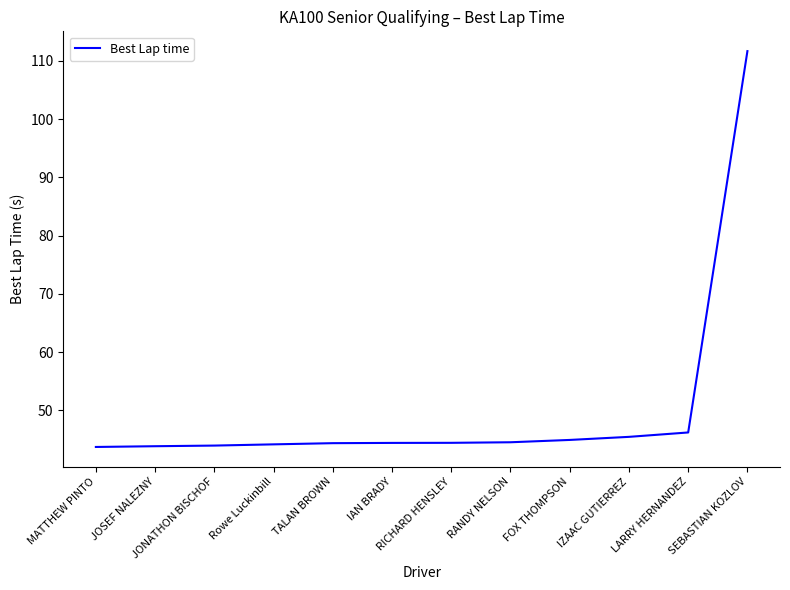

What is the ratio of the value at SEBASTIAN KOZLOV to the value at FOX THOMPSON?

2.5